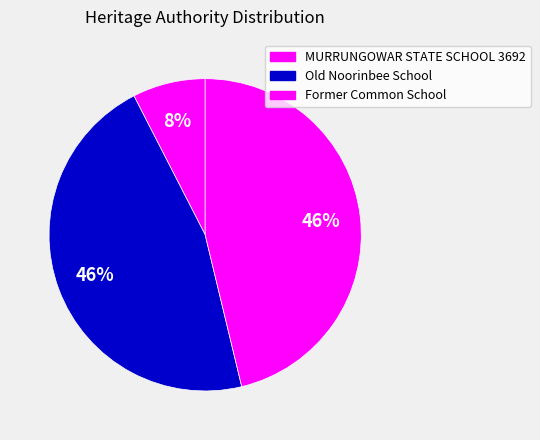

What is the largest slice in the pie chart?

Former Common School